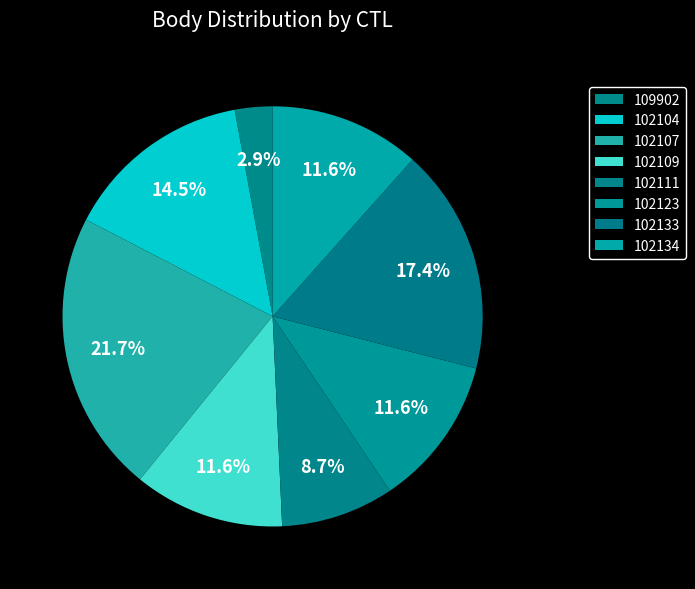

How many segments does this pie chart have?

8